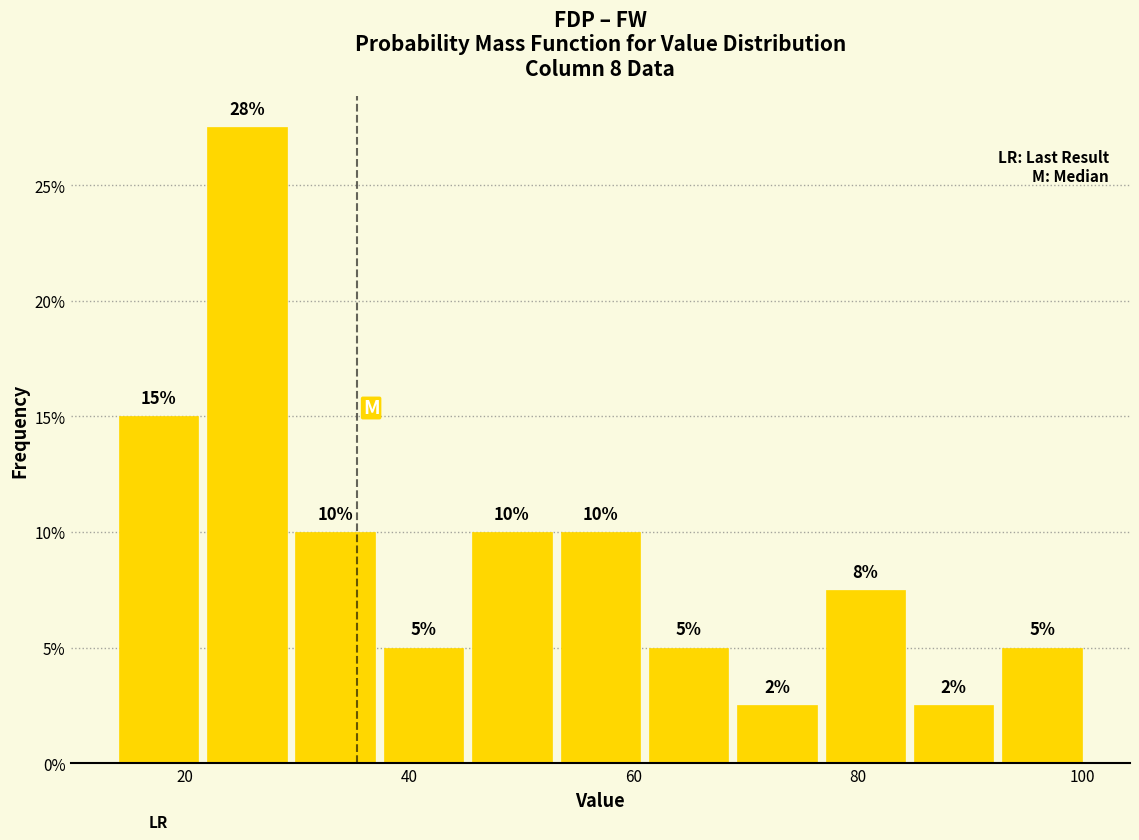

Around what value on the x-axis is the tallest bar? Give the approximate position of its centre, as read against the axis.

26